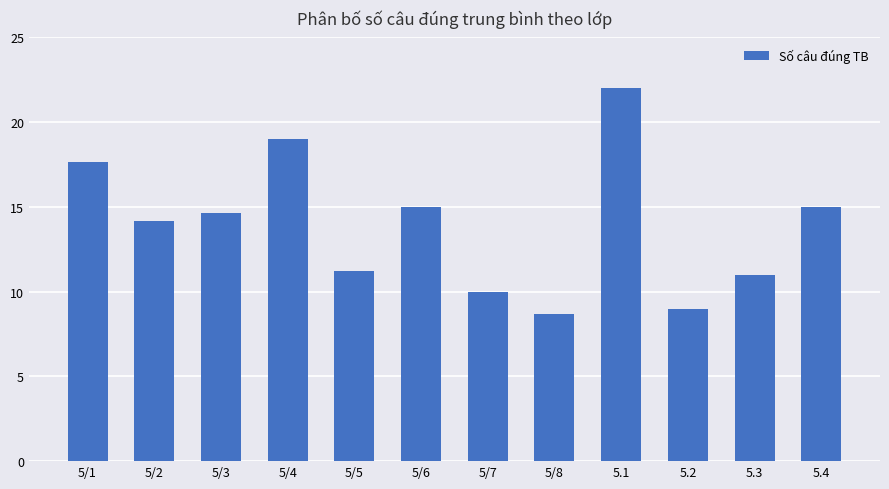

The chart shows a value of 6.9 at 5/4. True or false?

False